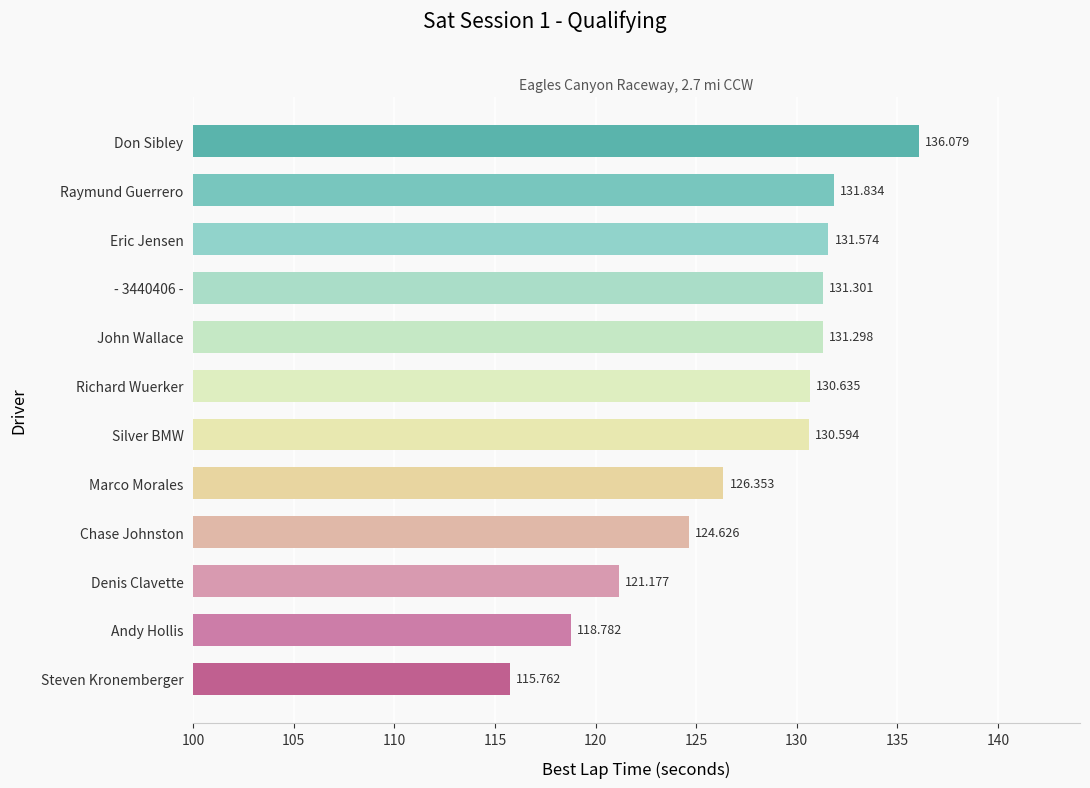

At which label is the value closest to 125?

Chase Johnston